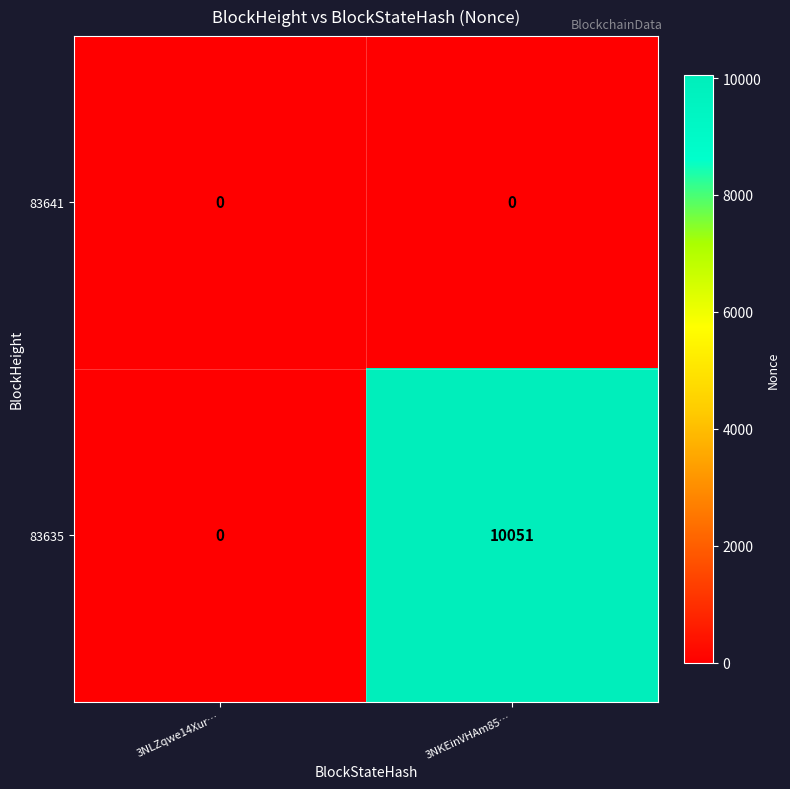

Where is 83635 nearest to the value 5025?

3NLZqwe14Xur…